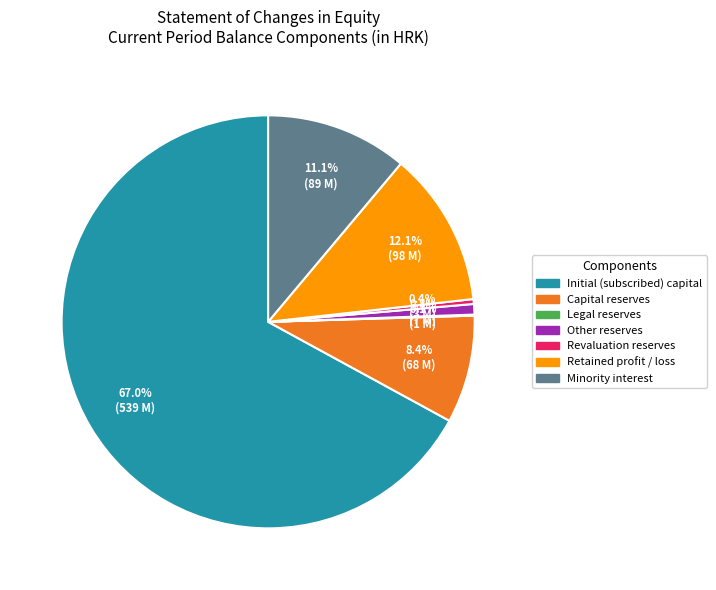

Is there any slice that represents more than half of the pie?

Yes